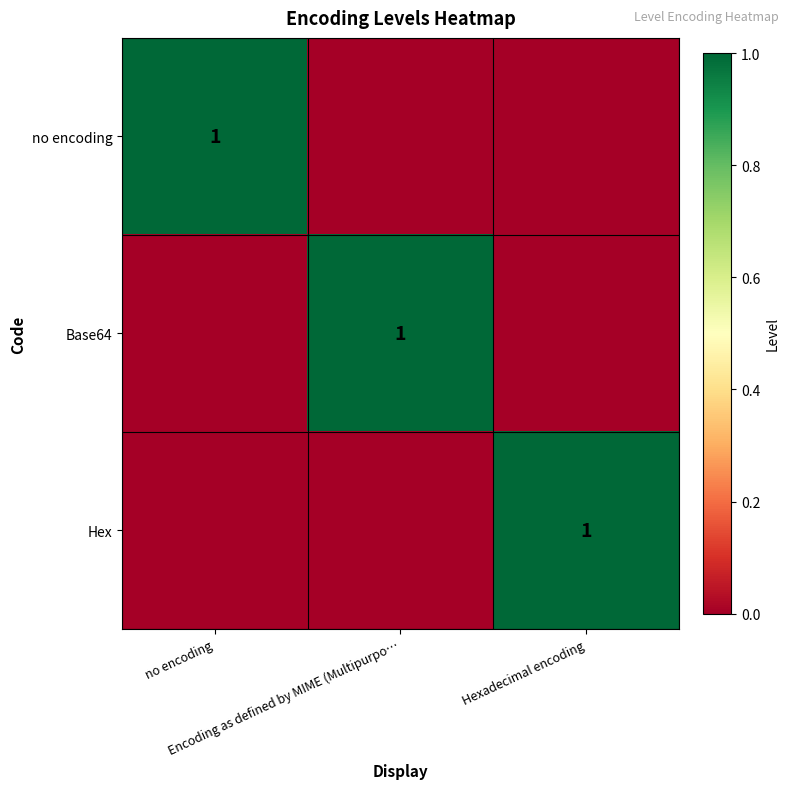

List the series in order of their peak value, lowest first.

no encoding, Base64, Hex